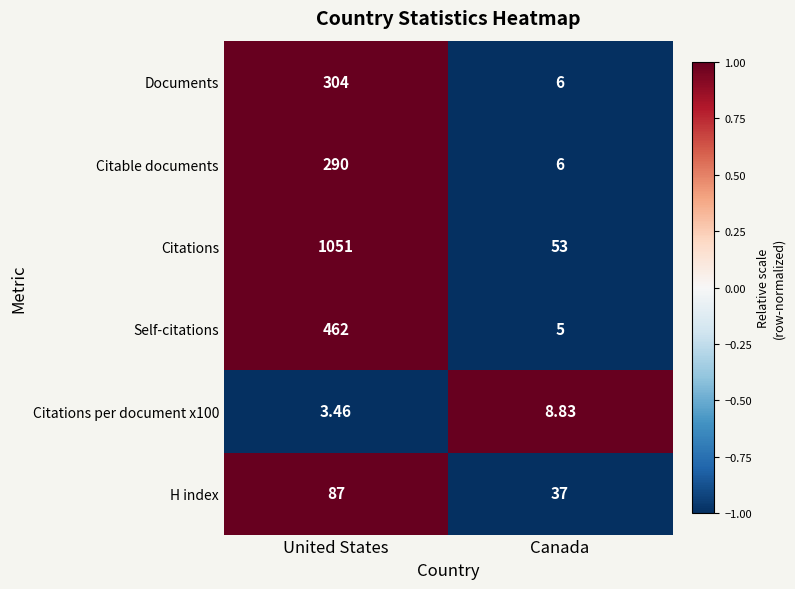

Which series has the largest total across all categories?

Citations